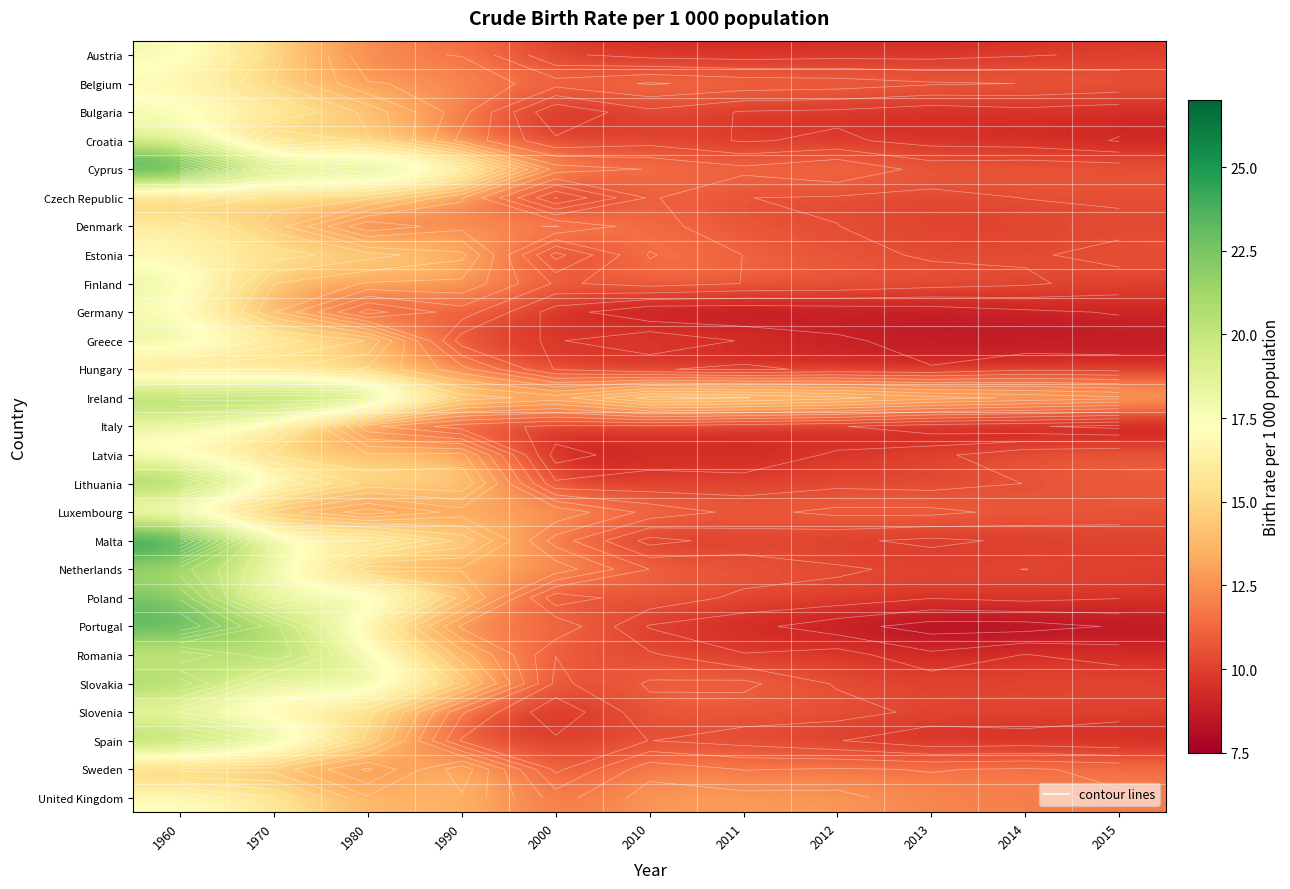

What is the smallest value displayed?

7.9